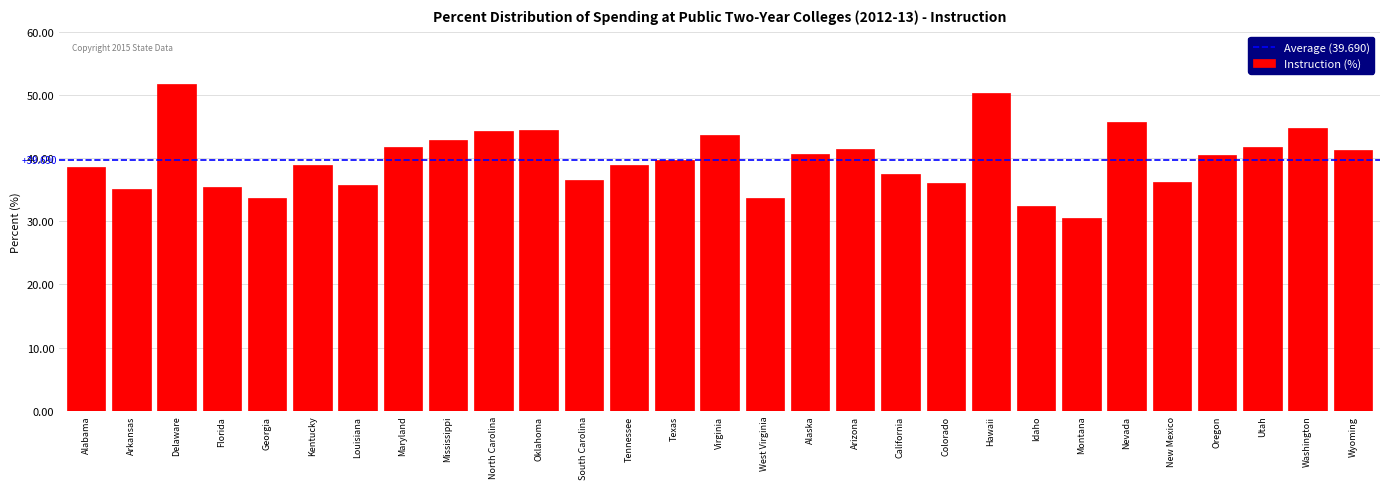

How many distinct data groups are displayed?

1